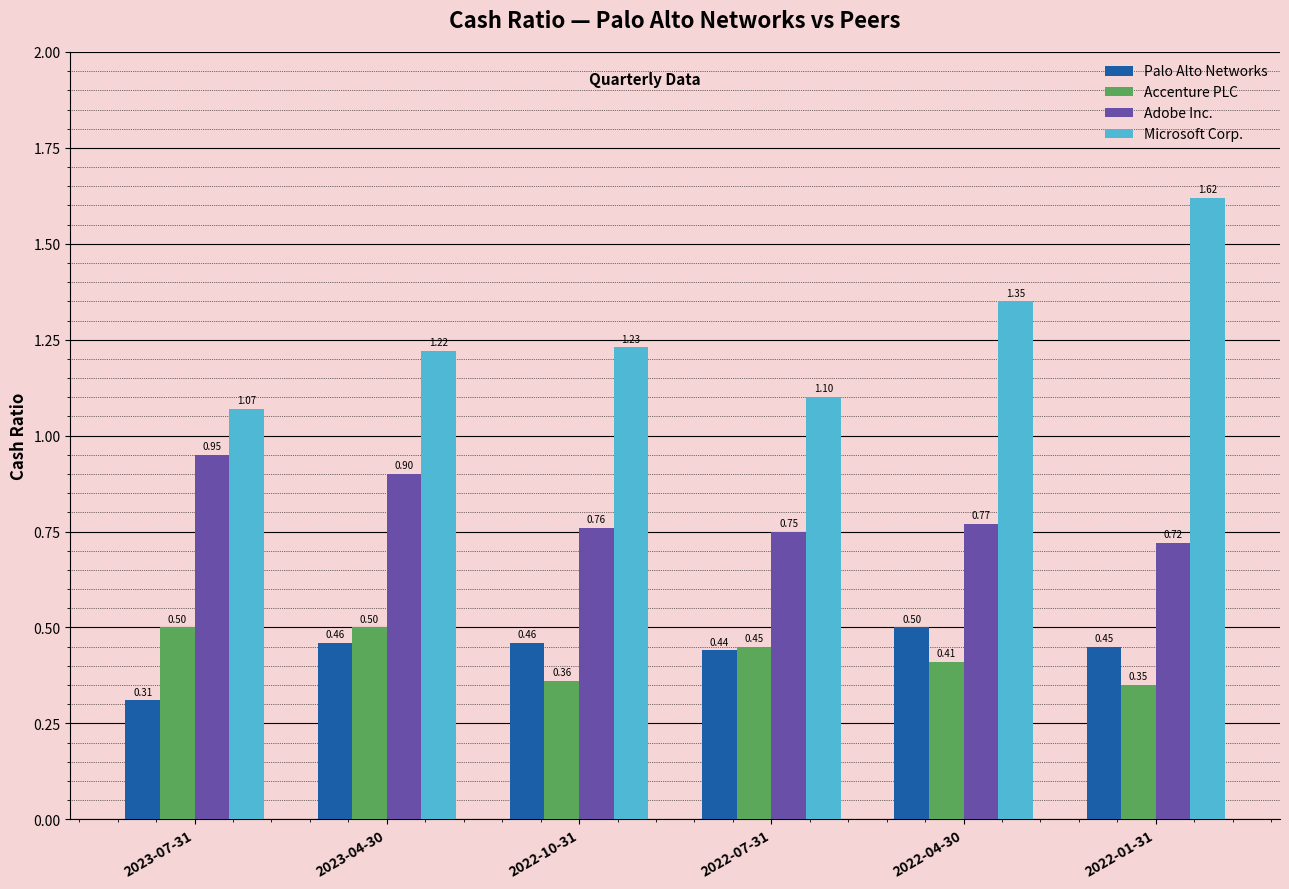

What are all the series names shown in the legend?

Palo Alto Networks, Accenture PLC, Adobe Inc., Microsoft Corp.